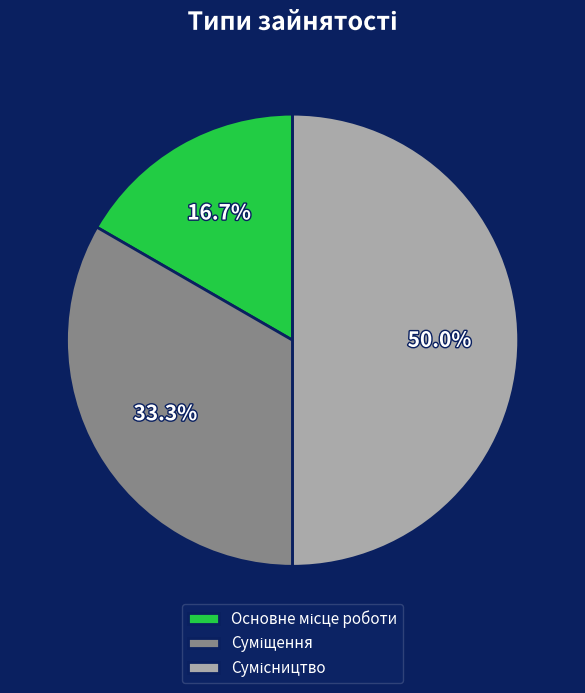

True or false: Суміщення accounts for 33% of the total.

True